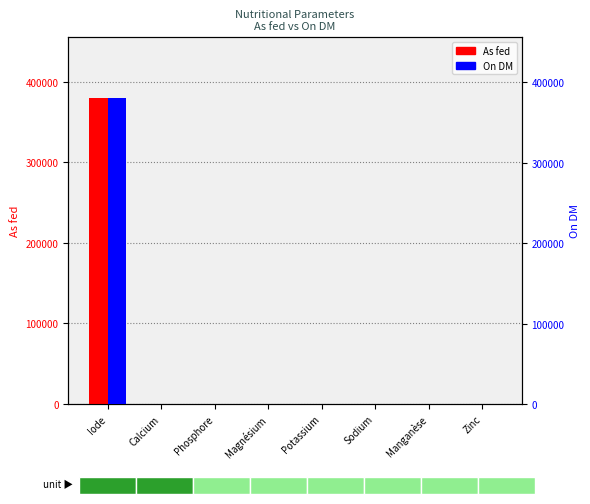

How many values in As fed are above zero?

2